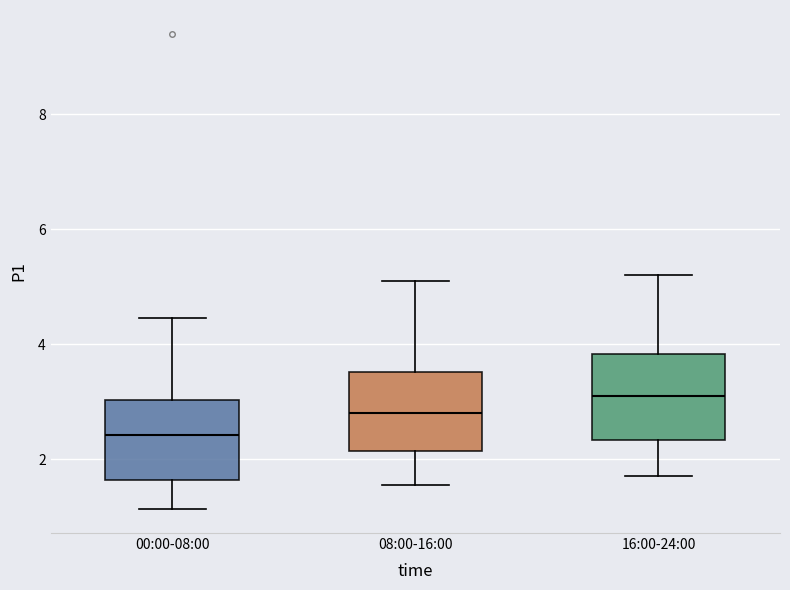

Reading left to right, transcribe this box plot: for each box, give where its median line is, the range the box spans, and where its two whiskers end, as read against the y-axis. The values are not printed on the chart, so give them approximately, as read against the axis.

00:00-08:00: median 2.4, box 1.6 to 3.0, whiskers 1.2 to 4.4
08:00-16:00: median 2.8, box 2.2 to 3.6, whiskers 1.6 to 5.2
16:00-24:00: median 3.2, box 2.4 to 3.8, whiskers 1.8 to 5.2